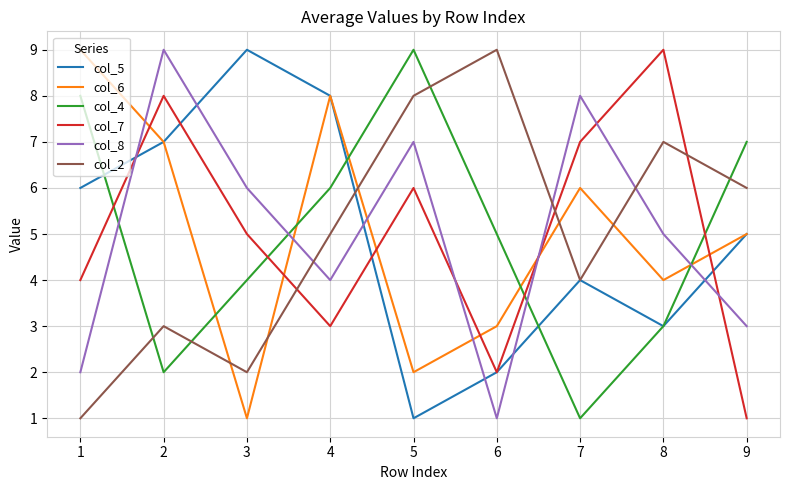

What is the average value of the col_5 series?

5